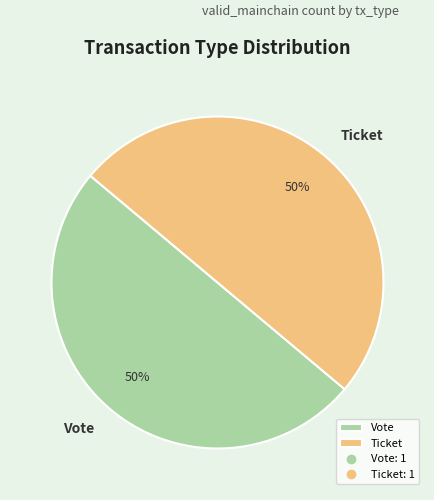

To the nearest percent, what is the combined percentage of Vote and Ticket?

100%